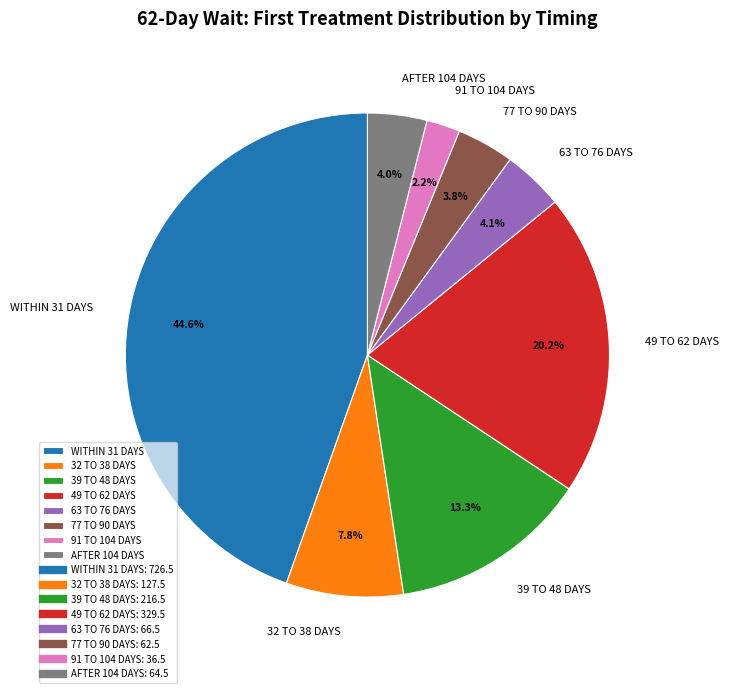

To the nearest percent, what is the difference between the WITHIN 31 DAYS and 39 TO 48 DAYS slice percentages?

31%